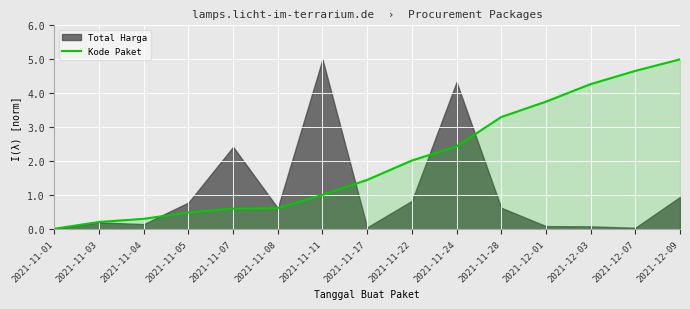

Reading left to right, what are all the values shown in this chart?

2021-11-01=0.0	2021-11-03=0.2	2021-11-04=0.3	2021-11-05=0.5	2021-11-07=0.6	2021-11-08=0.6	2021-11-11=1.0	2021-11-17=1.5	2021-11-22=2.0	2021-11-24=2.4	2021-11-28=3.3	2021-12-01=3.8	2021-12-03=4.3	2021-12-07=4.7	2021-12-09=5.0